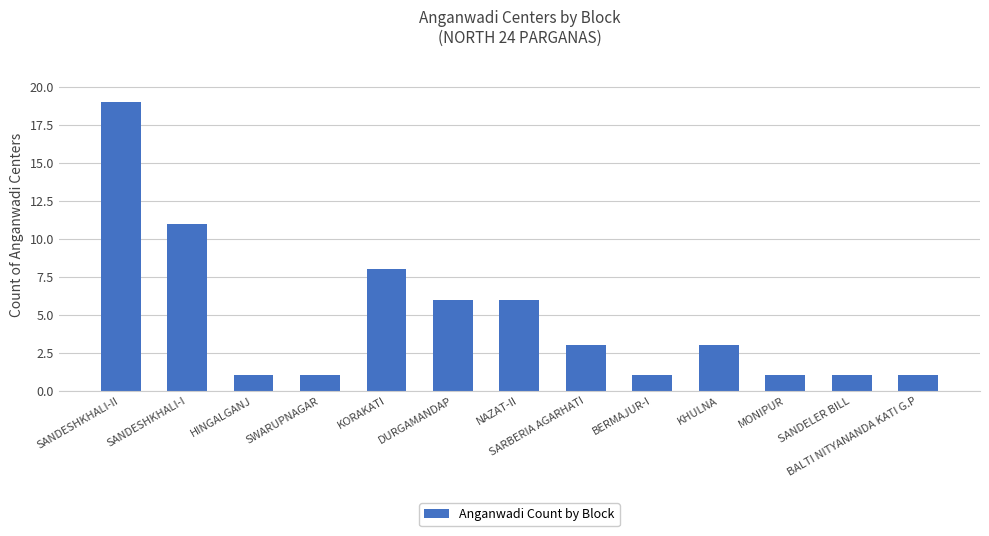

Reading left to right, what are all the values shown in this chart?

19	11	1	1	8	6	6	3	1	3	1	1	1